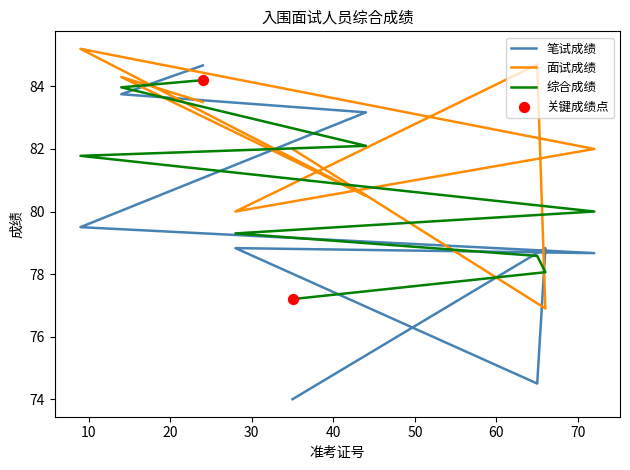

Is the value of 笔试成绩 at 35 greater than the value of 面试成绩 at 72?

No